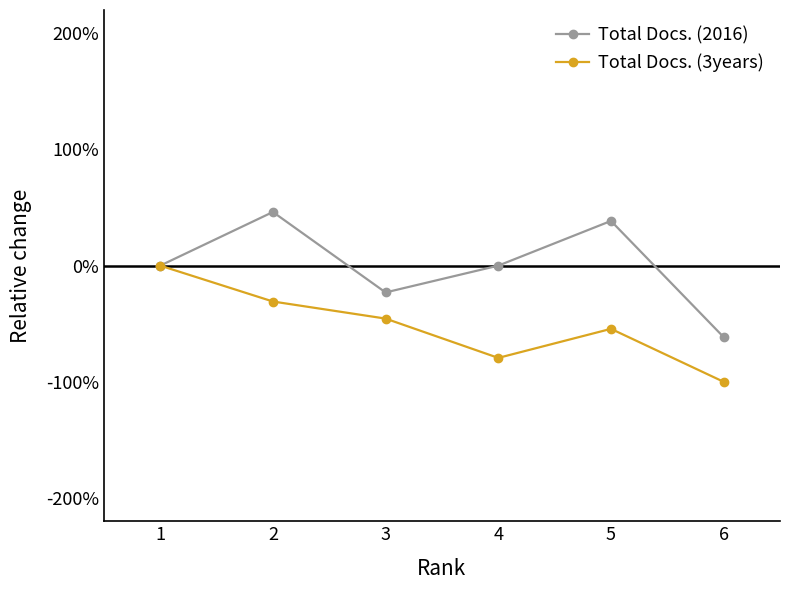

In Total Docs. (3years), how many points are higher than both neighbors (excluding endpoints)?

1